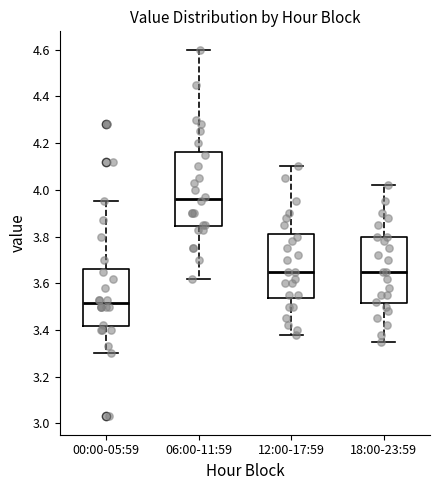

Where does the upper whisker of the box for 00:00-05:59 end on the y-axis? The values are not printed on the chart, so give them approximately, as read against the axis.

3.96